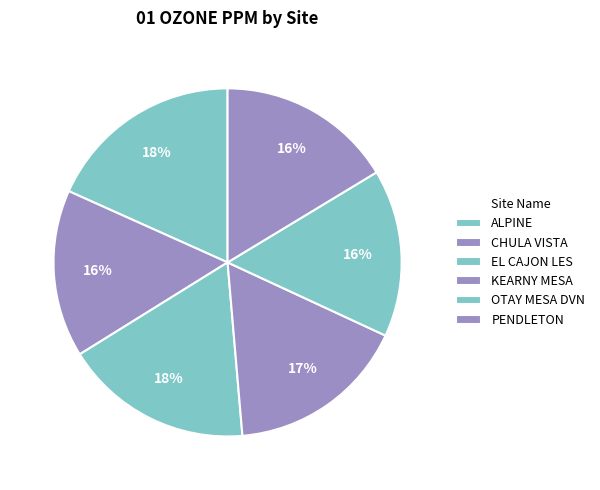

To the nearest percent, what is the average slice percentage?

17%